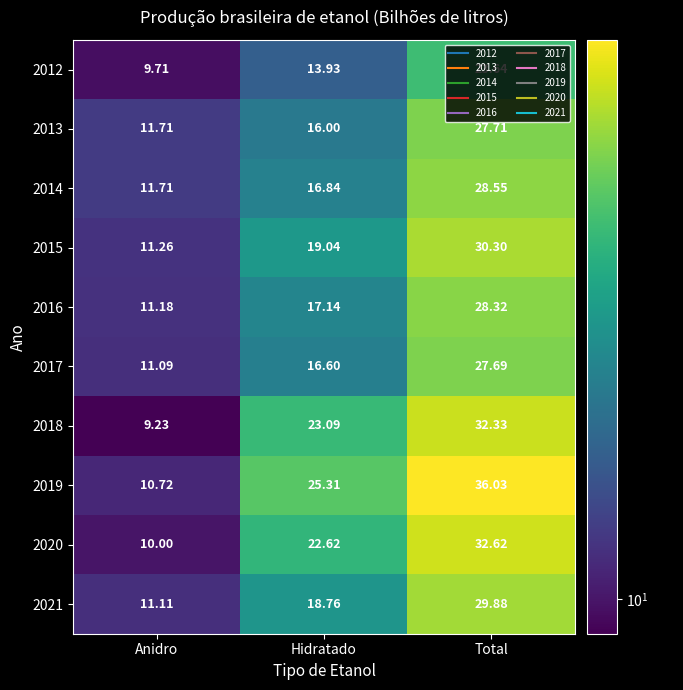

What is the spread (max minus min) of values at Total?

12.4